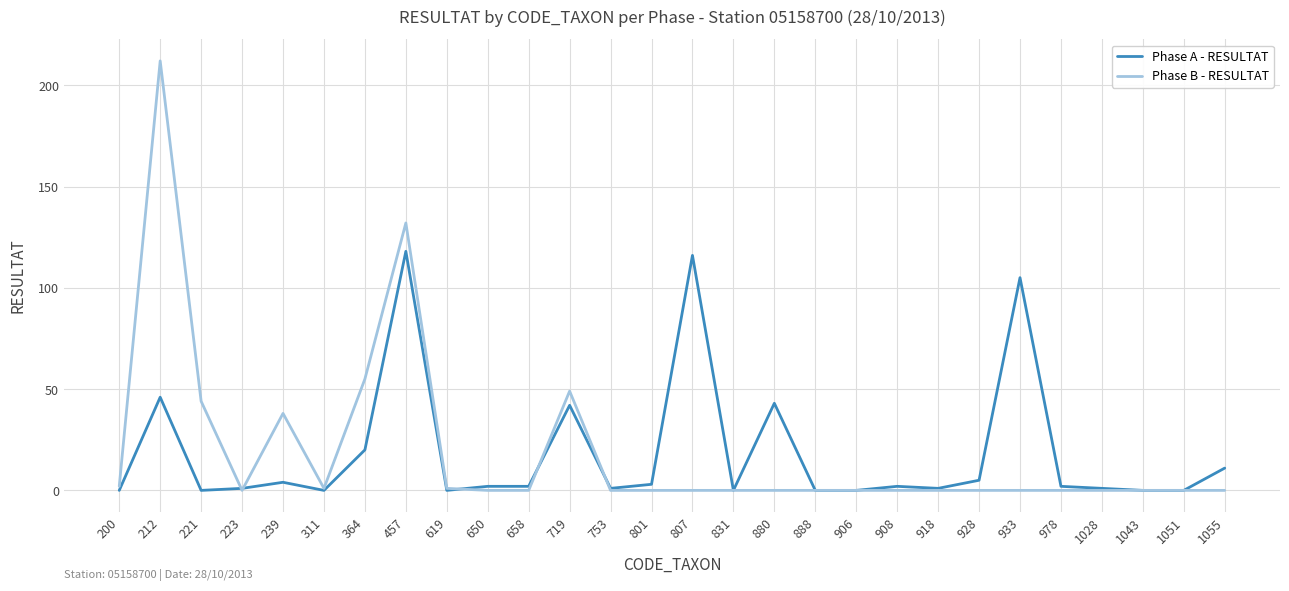

Is the value of Phase A - RESULTAT at 908 greater than the value of Phase B - RESULTAT at 719?

No